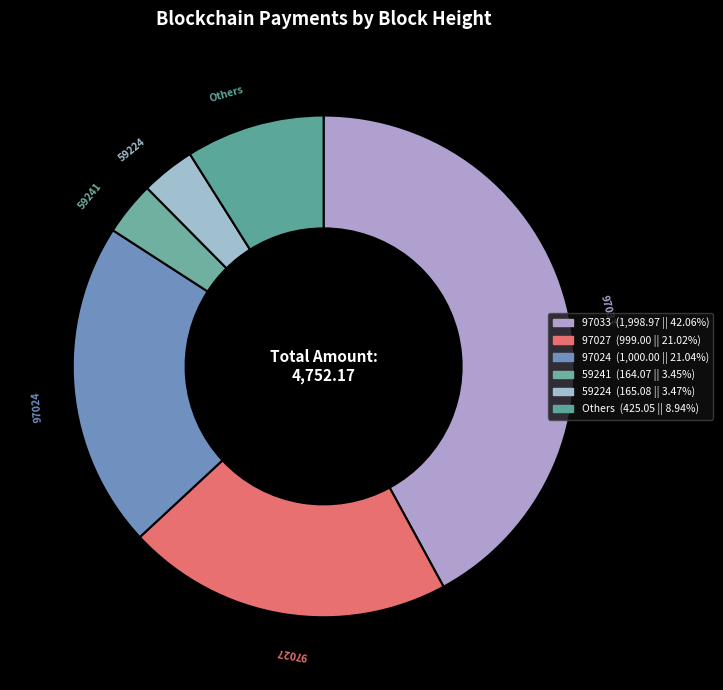

Between 97027 and 59224, which is larger?

97027